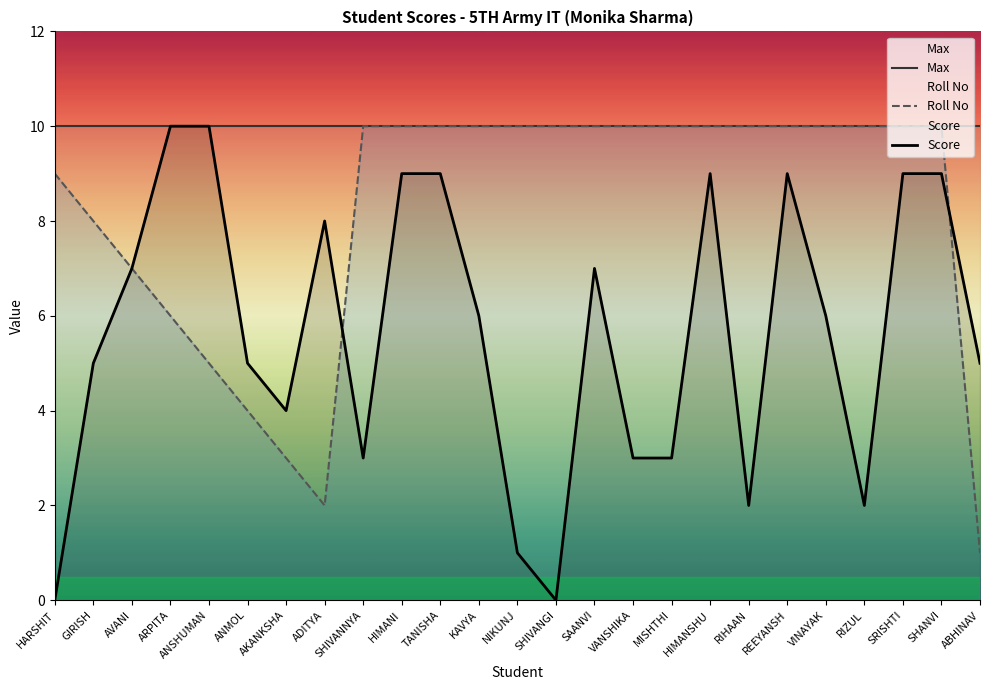

Where is the first local minimum for Score?

AKANKSHA